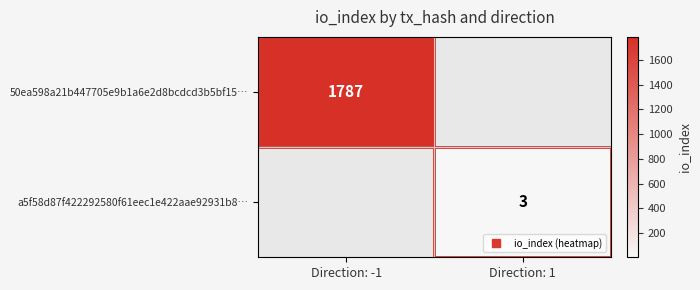

Is the value of a5f58d87f422292580f61eec1e422aae92931b8… at Direction: 1 greater than the value of 50ea598a21b447705e9b1a6e2d8bcdcd3b5bf15… at Direction: 1?

No